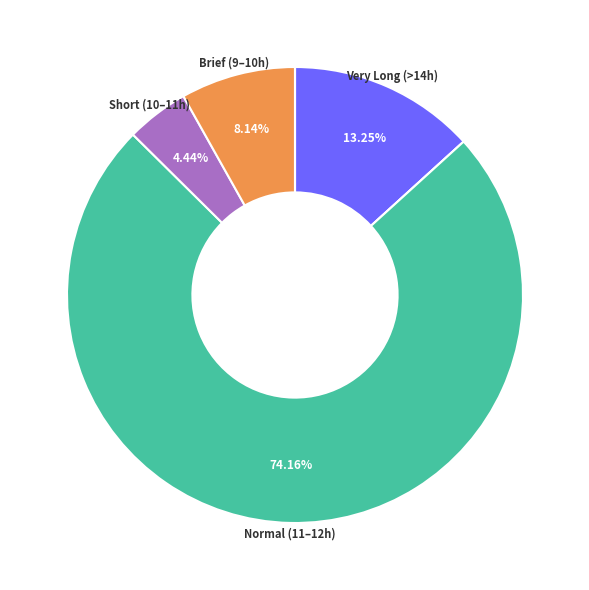

Is there any slice that represents more than half of the pie?

Yes